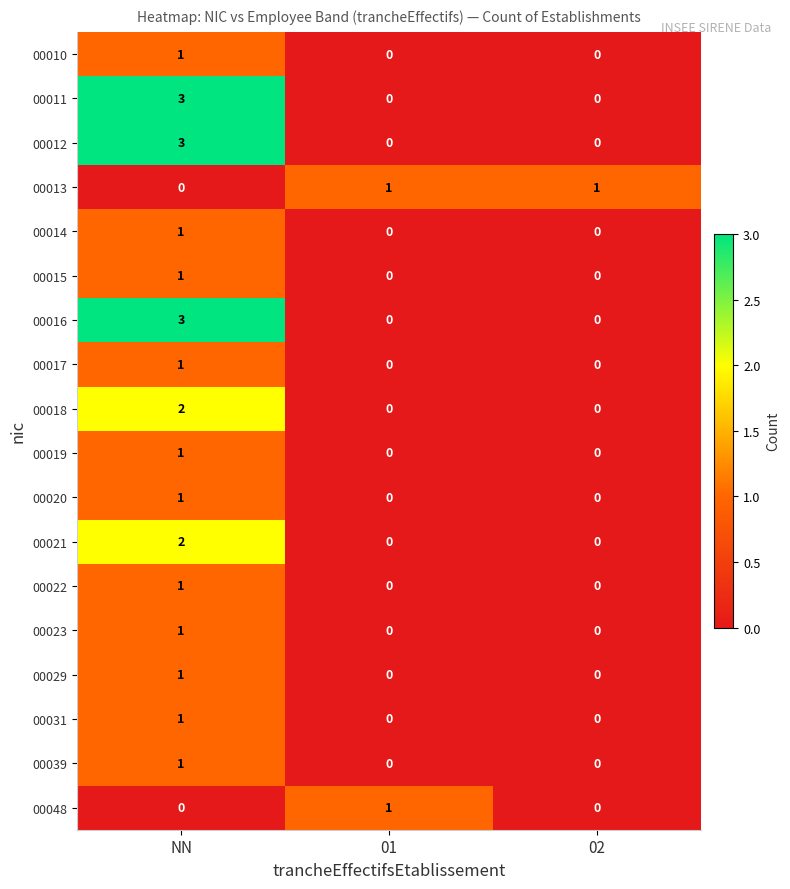

At which label does 00015 reach its peak?

NN